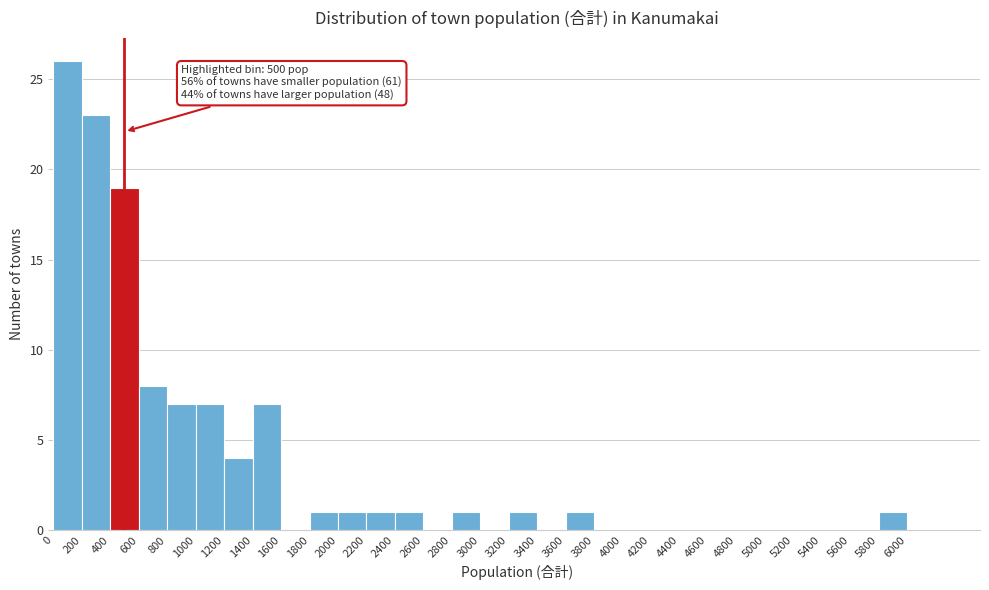

Over which range of the x-axis is the bar tallest?

0 to 200